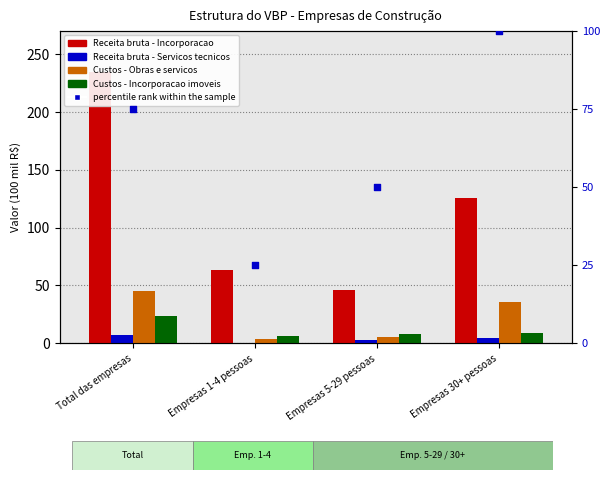

Which series has the largest total across all categories?

Receita bruta - Incorporacao